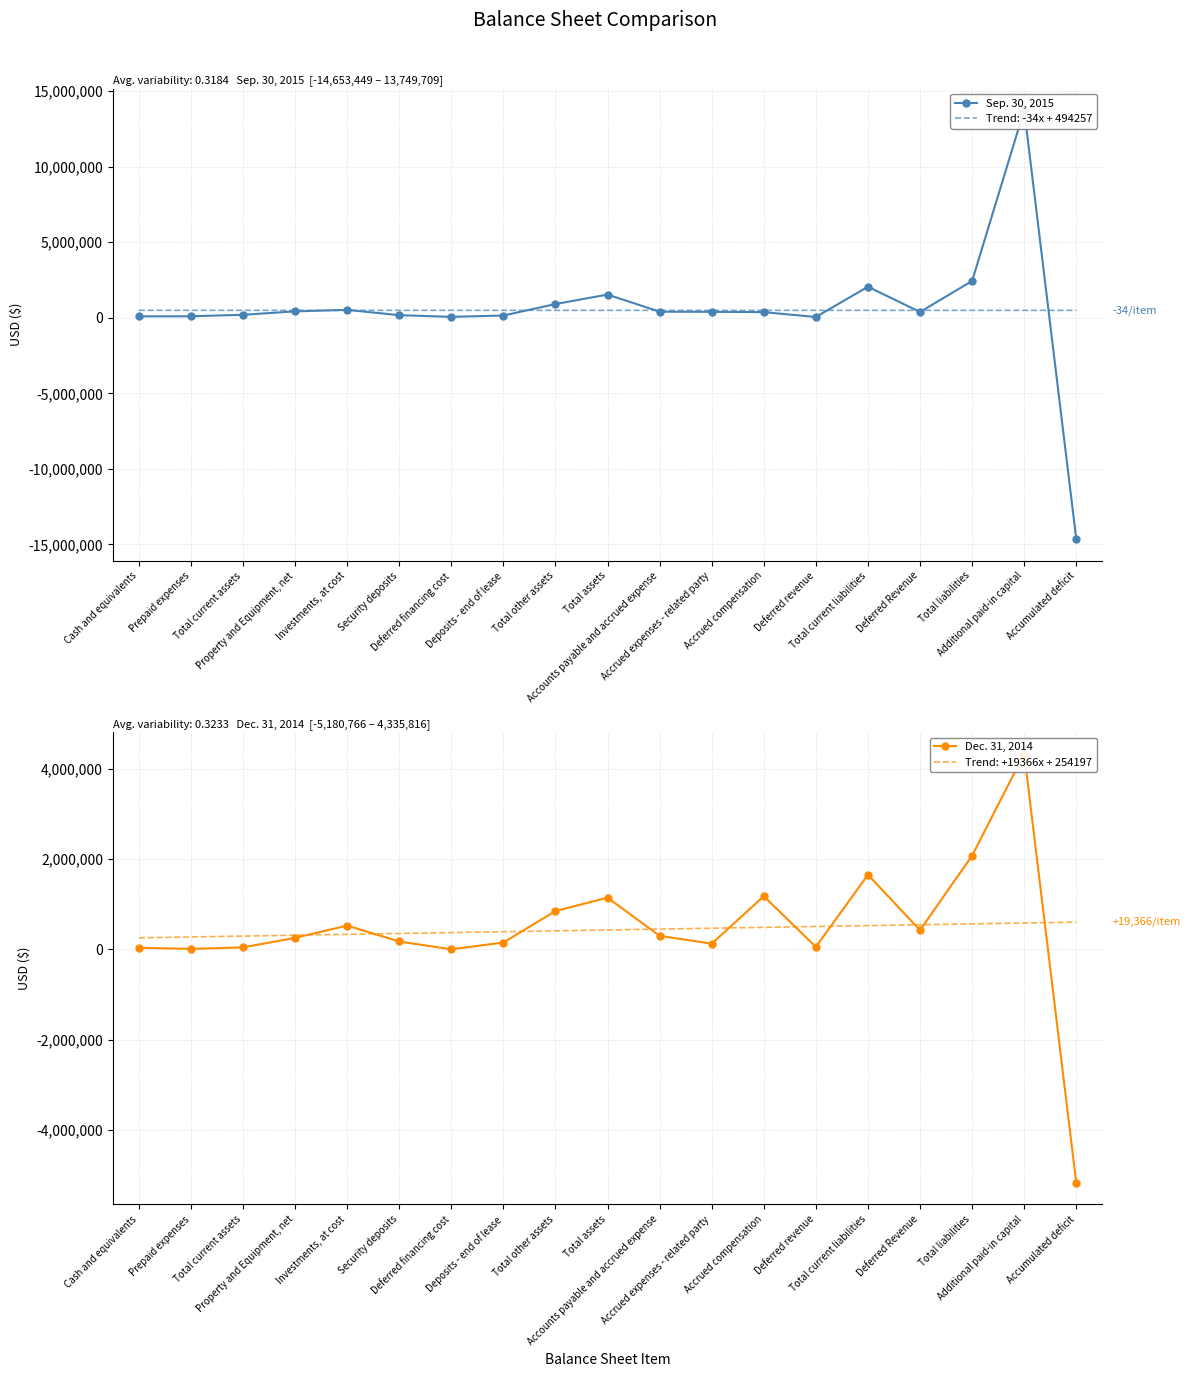

Reading left to right, extract all data points from this chart.

Sep. 30, 2015: 96156	100000	198676	426254	525567	173000	63000	150000	911567	1536497	404242	395454	375000	53000	2056705	383500	2440205	13749709	-14653449
Dec. 31, 2014: 33101	8946	42047	253990	525567	173000	0	150000	848567	1144604	298939	124333	1176563	53000	1652835	424000	2076835	4335816	-5180766